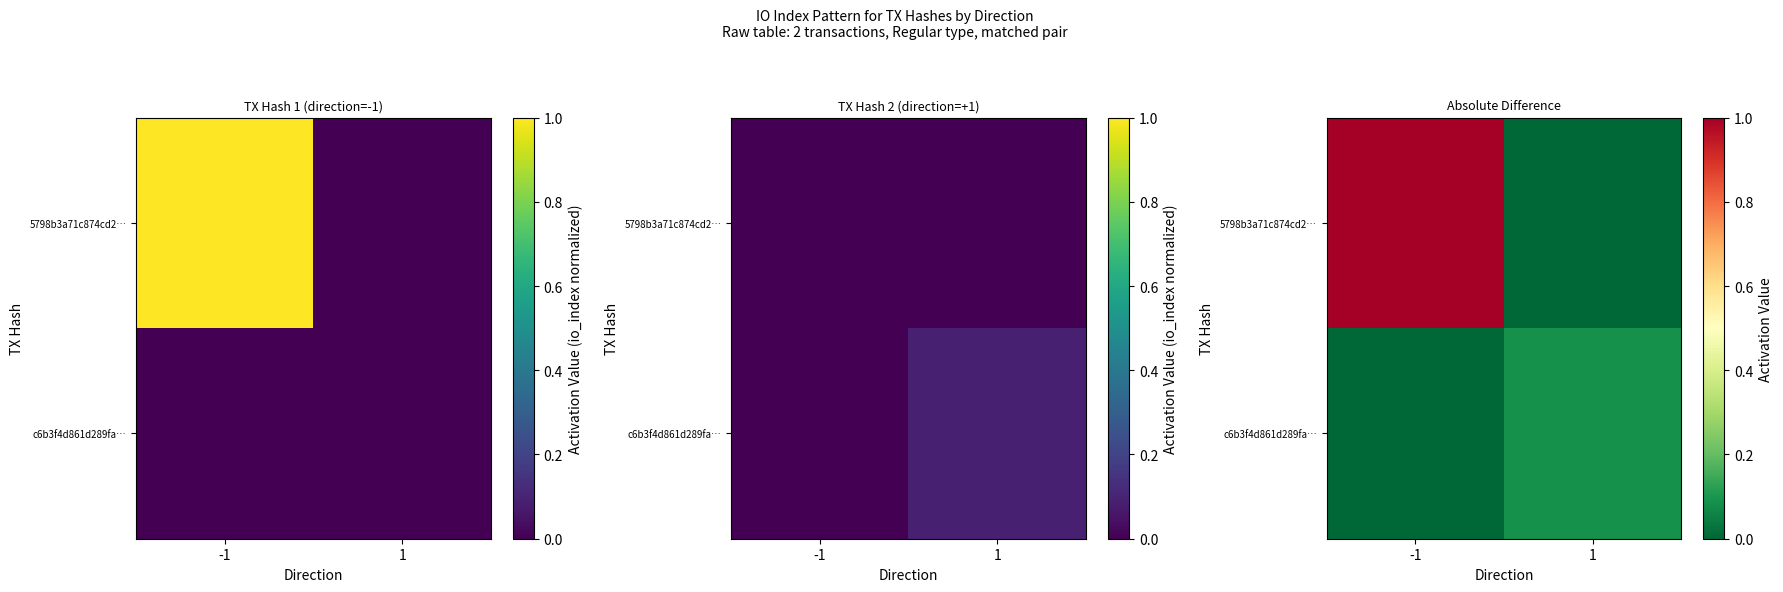

Read the c6b3f4d861d289fa… value at 1.

0.1